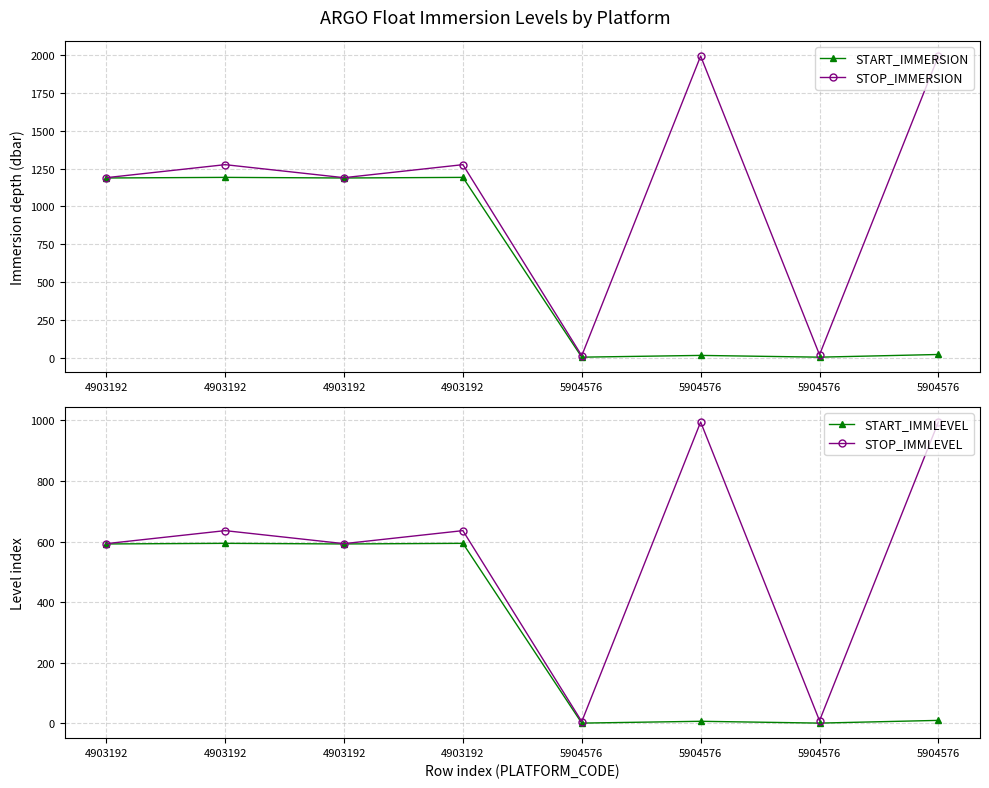

Is it true that START_IMMERSION equals 34.3 at 5904576?

False